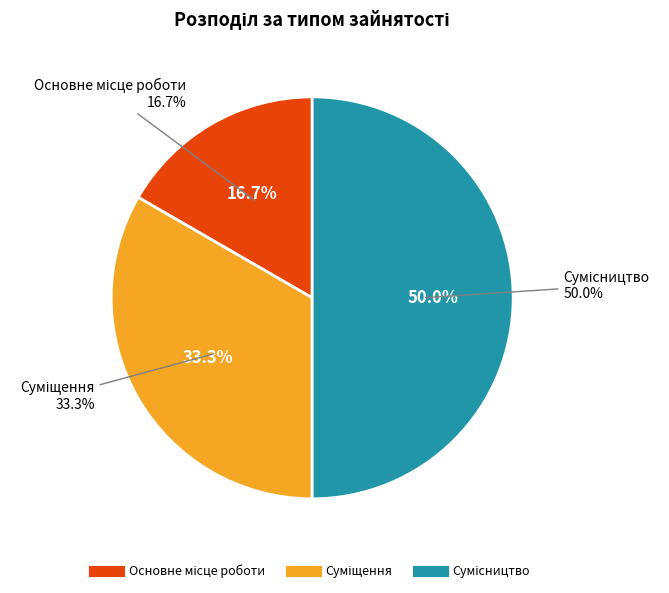

How many segments does this pie chart have?

3